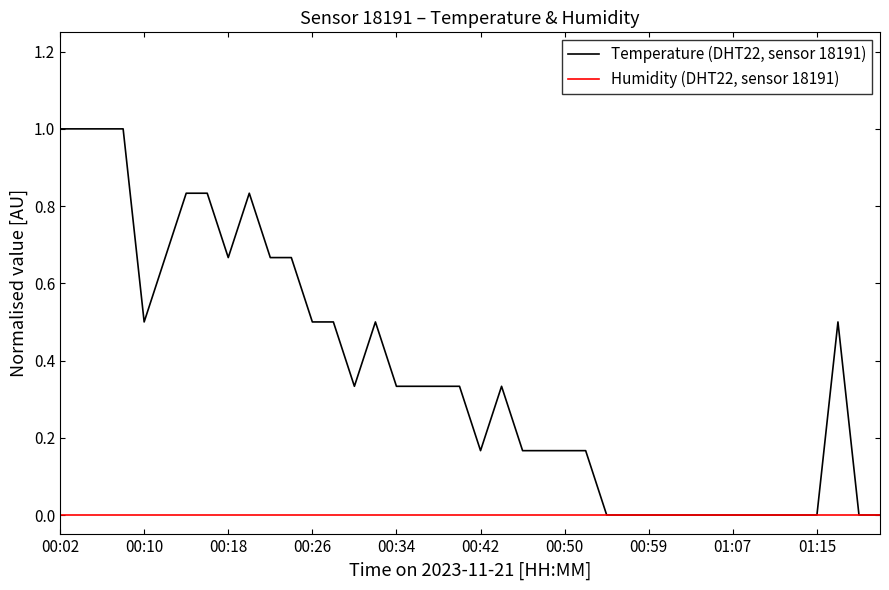

Which series has the largest total across all categories?

Temperature (DHT22, sensor 18191)